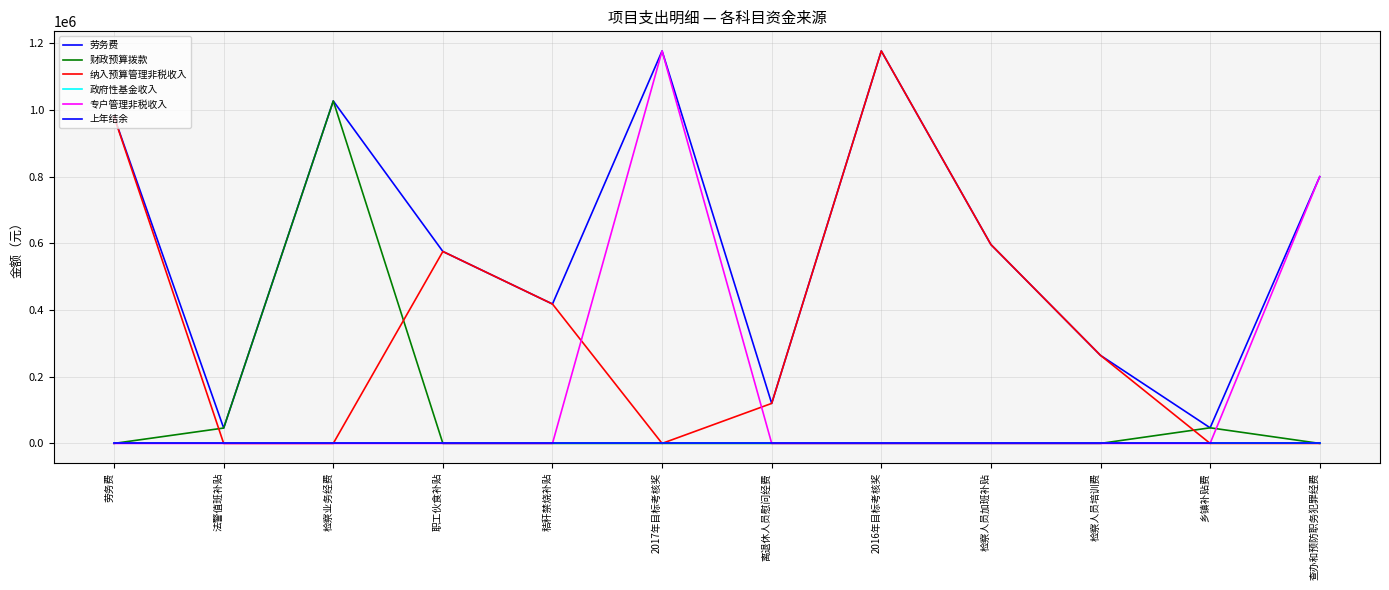

What is the maximum value for 纳入预算管理非税收入?

1177000